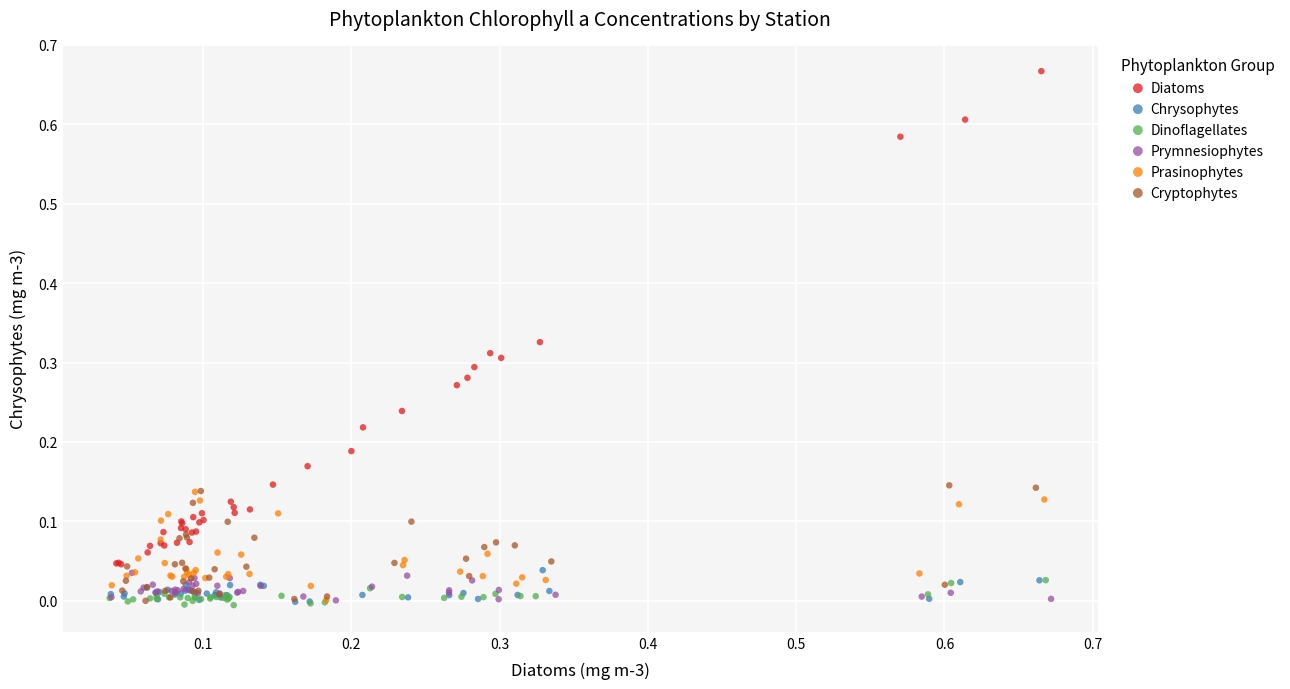

What are all the series names shown in the legend?

Diatoms, Chrysophytes, Dinoflagellates, Prymnesiophytes, Prasinophytes, Cryptophytes